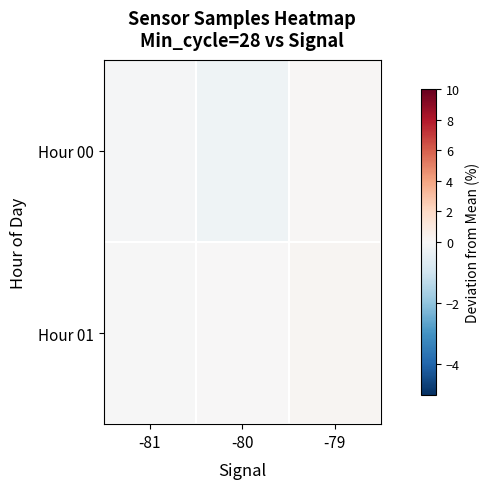

Rank the series by their maximum value, from highest to lowest.

Hour 01, Hour 00